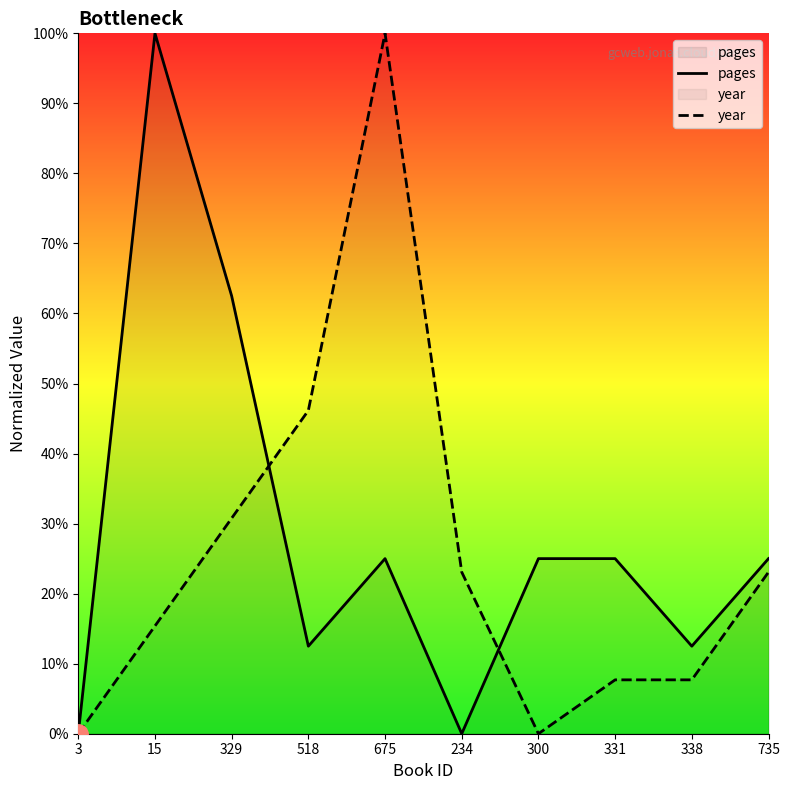

What is the greatest value displayed?

100.0